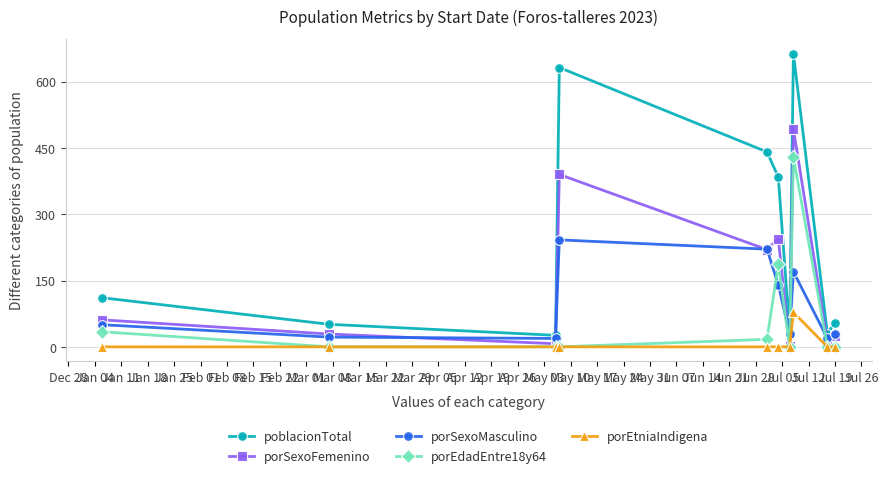

Which series has the largest total across all categories?

poblacionTotal